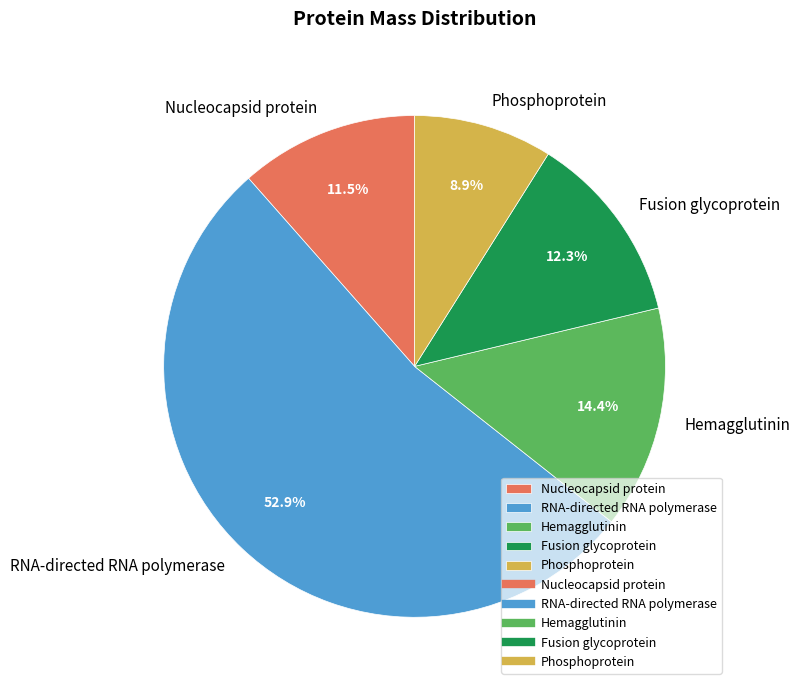

Is there a majority slice in this chart?

Yes